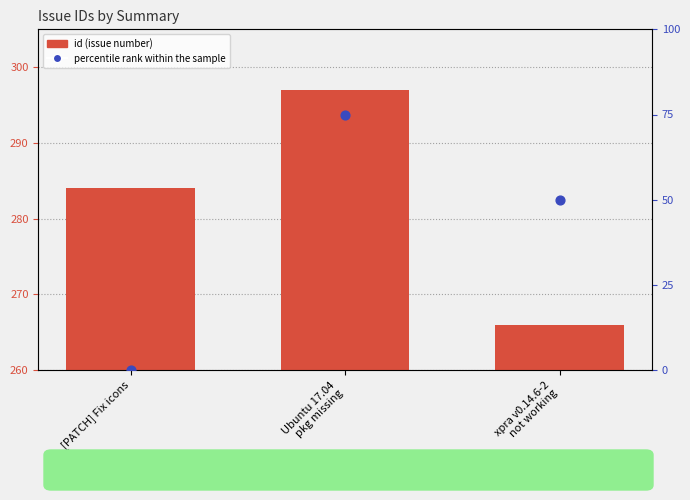

Which series has the largest total across all categories?

id (issue number)